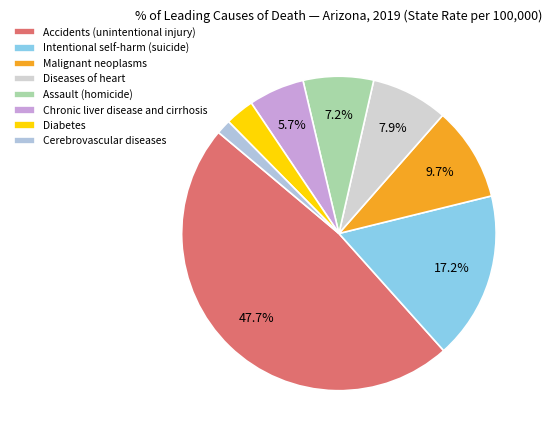

Is there any slice that represents more than half of the pie?

No